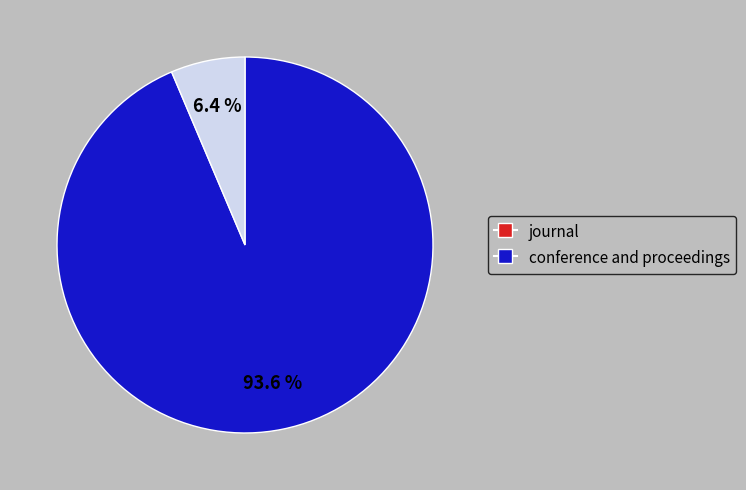

Does any single category account for the majority?

Yes